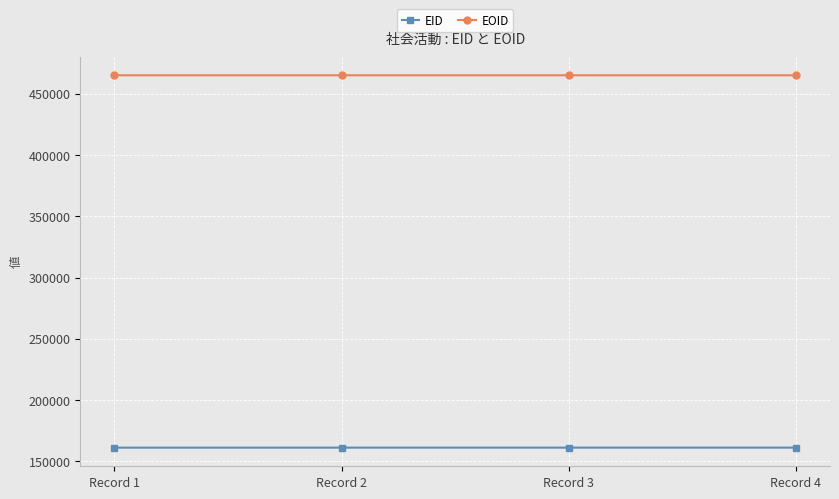

What is the spread (max minus min) of values at Record 1?

303985